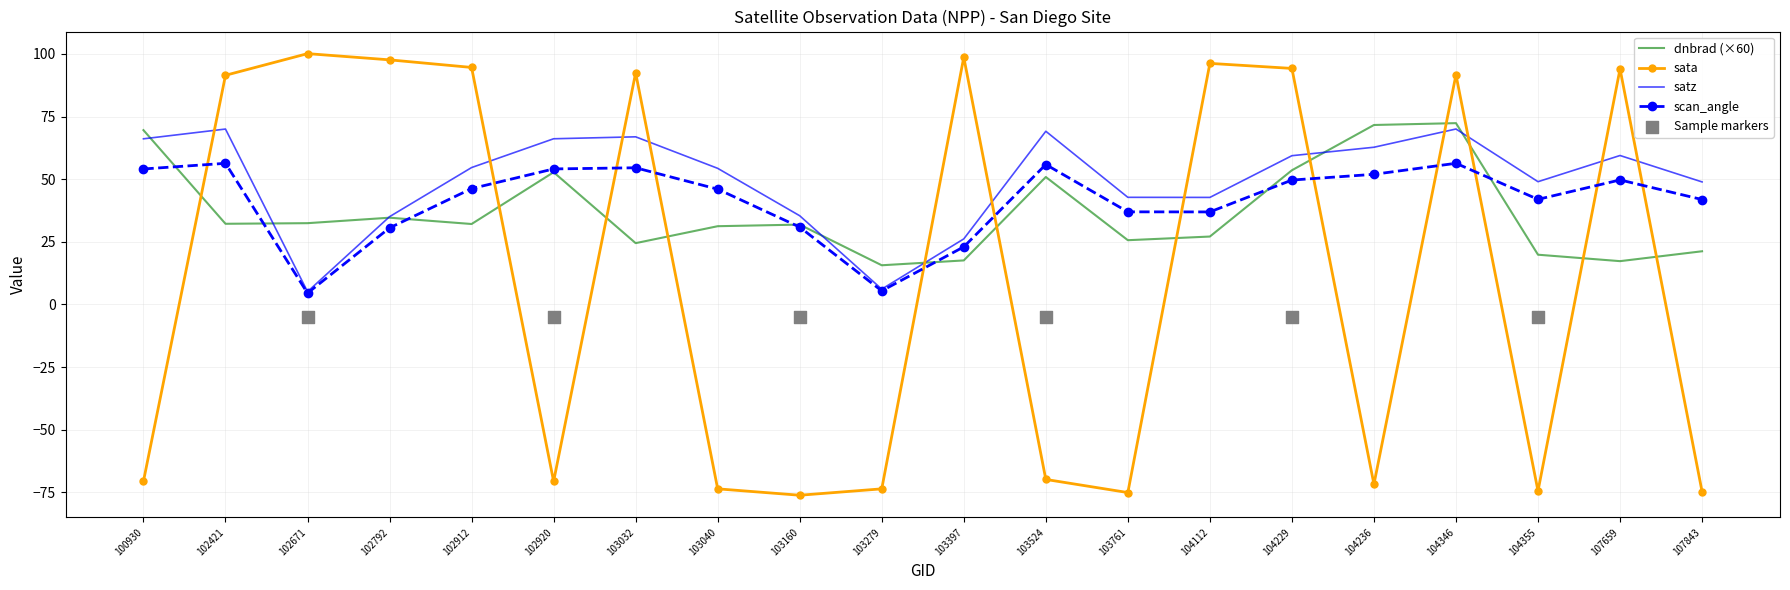

What are all the series names shown in the legend?

dnbrad, sata, satz, scan_angle